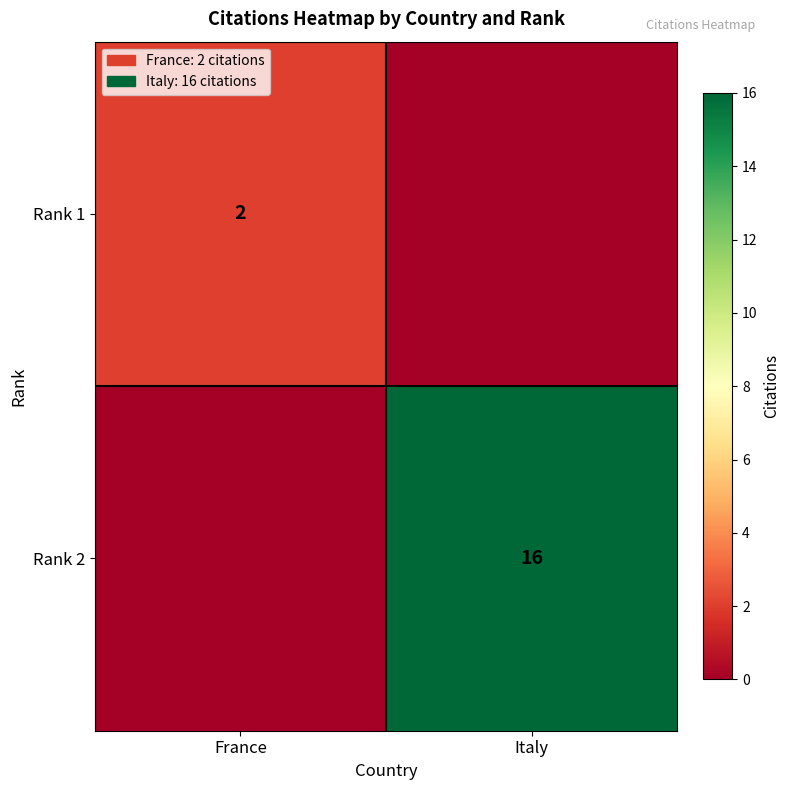

What is the maximum value shown in the chart?

16